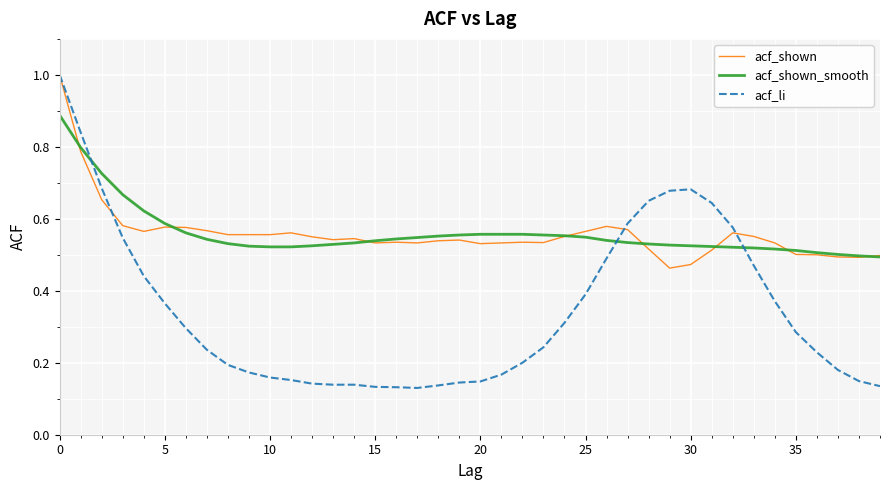

What is the greatest value displayed?

1.0